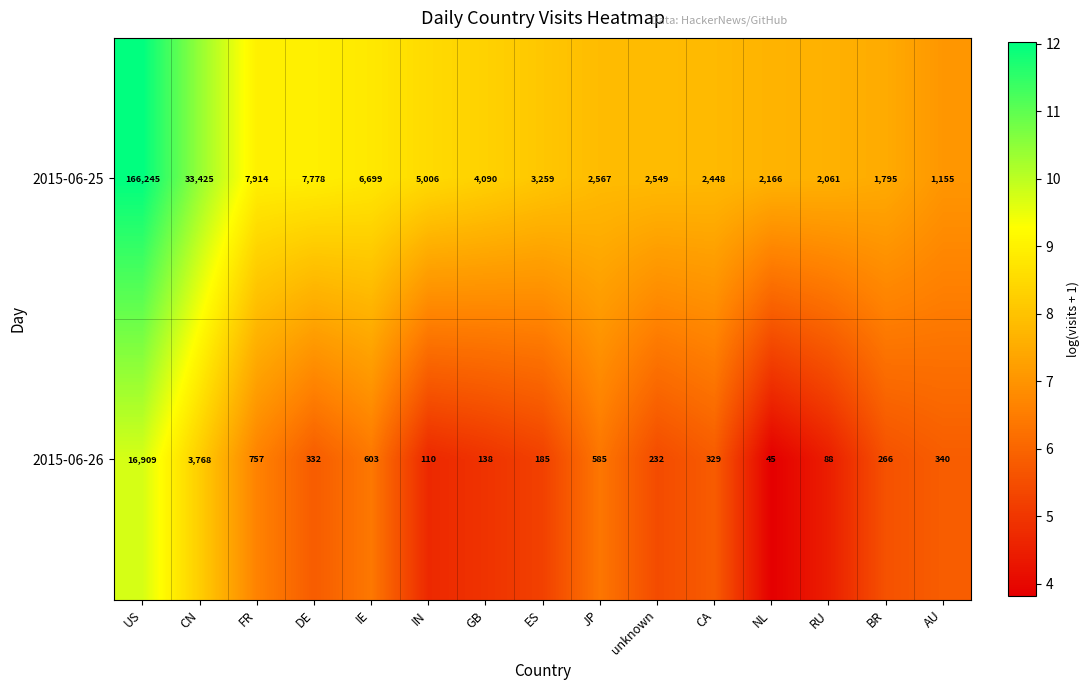

What is the spread (max minus min) of values at IE?

6096